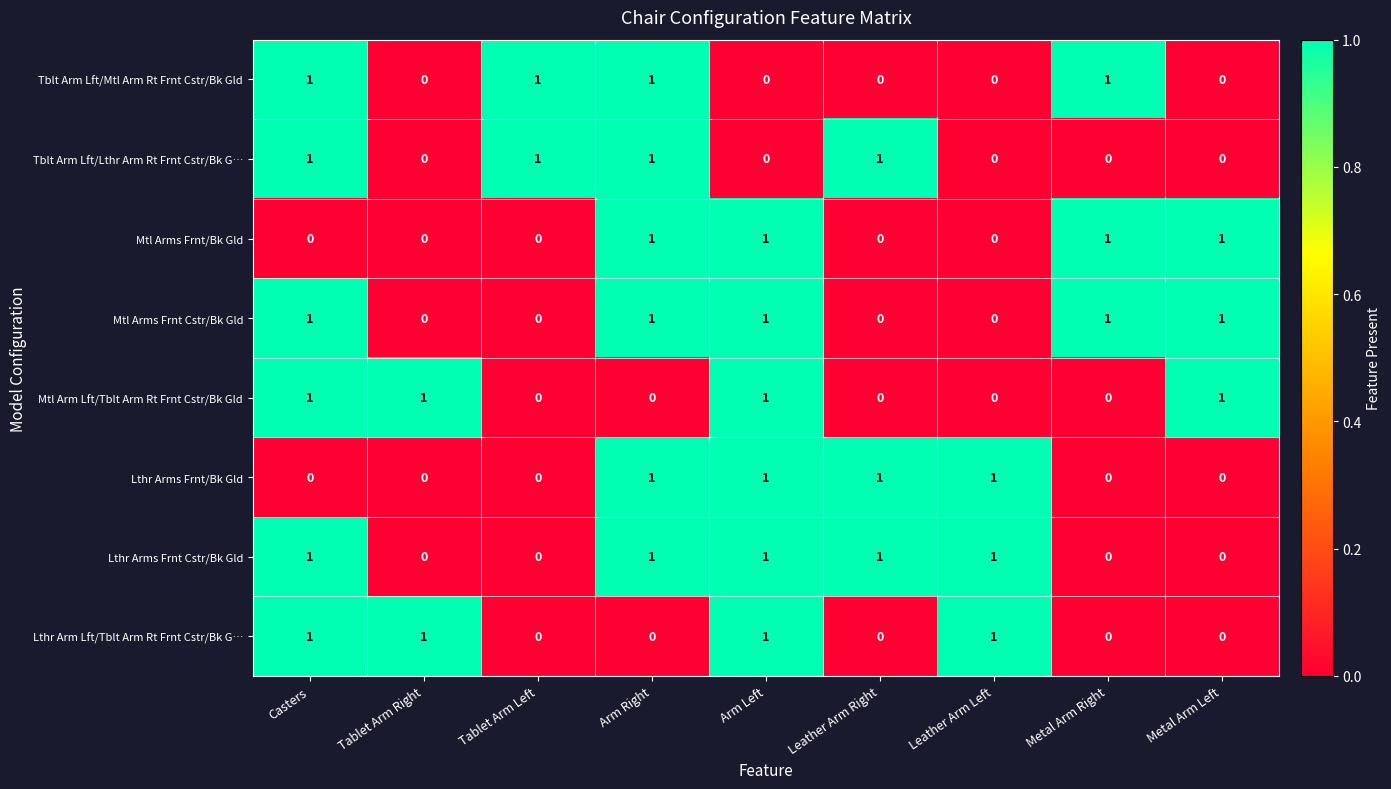

At how many categories does at least one series exceed 0?

9